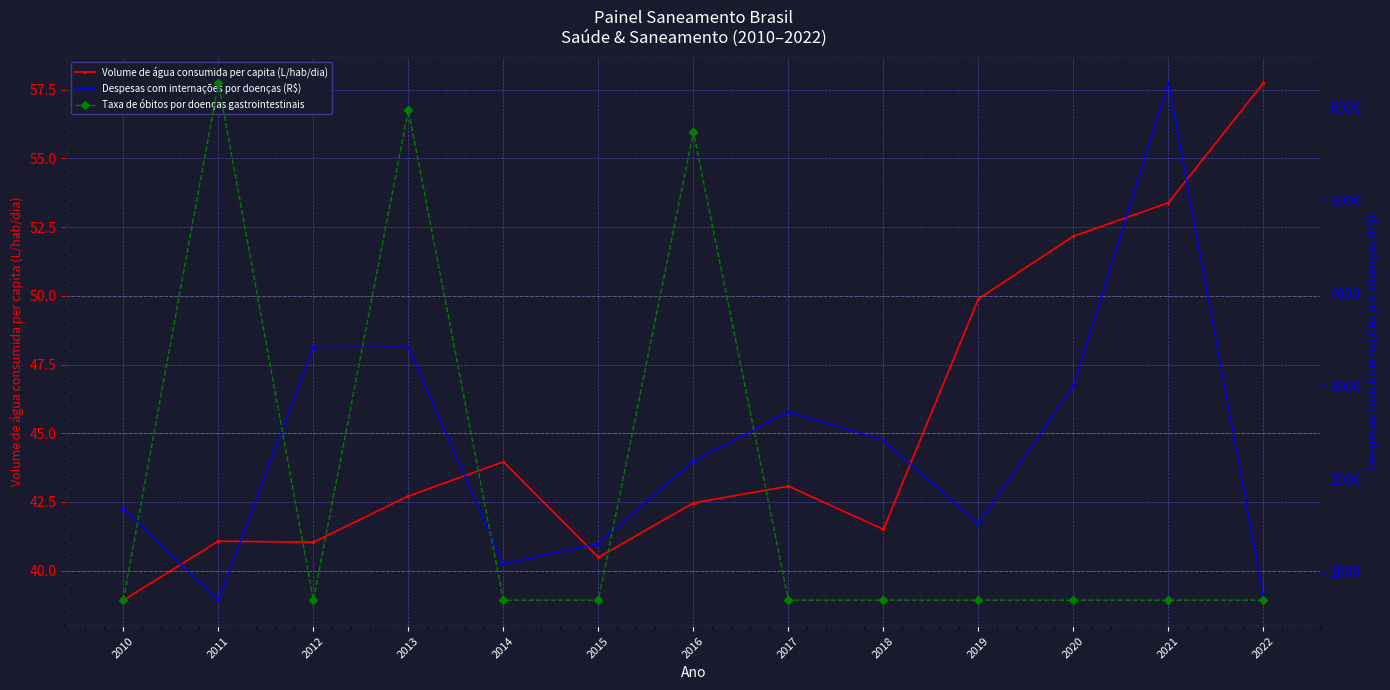

True or false: Despesas com internações por doenças (R$) and Taxa de óbitos por doenças gastrointestinais intersect in this chart.

False